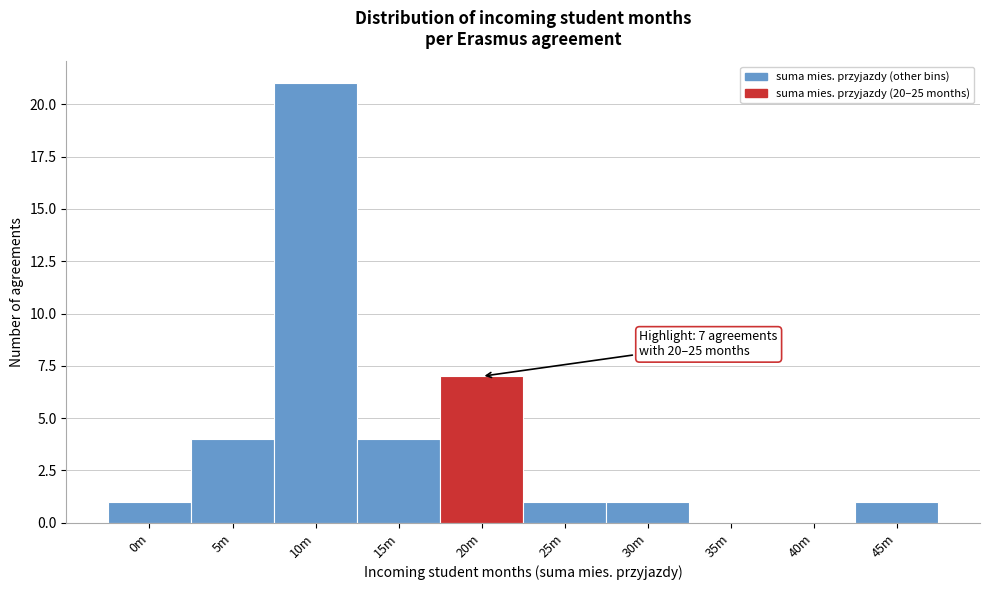

Reading left to right, transcribe all the data shown in this chart.

0m=1	5m=4	10m=21	15m=4	20m=7	25m=1	30m=1	35m=0	40m=0	45m=1